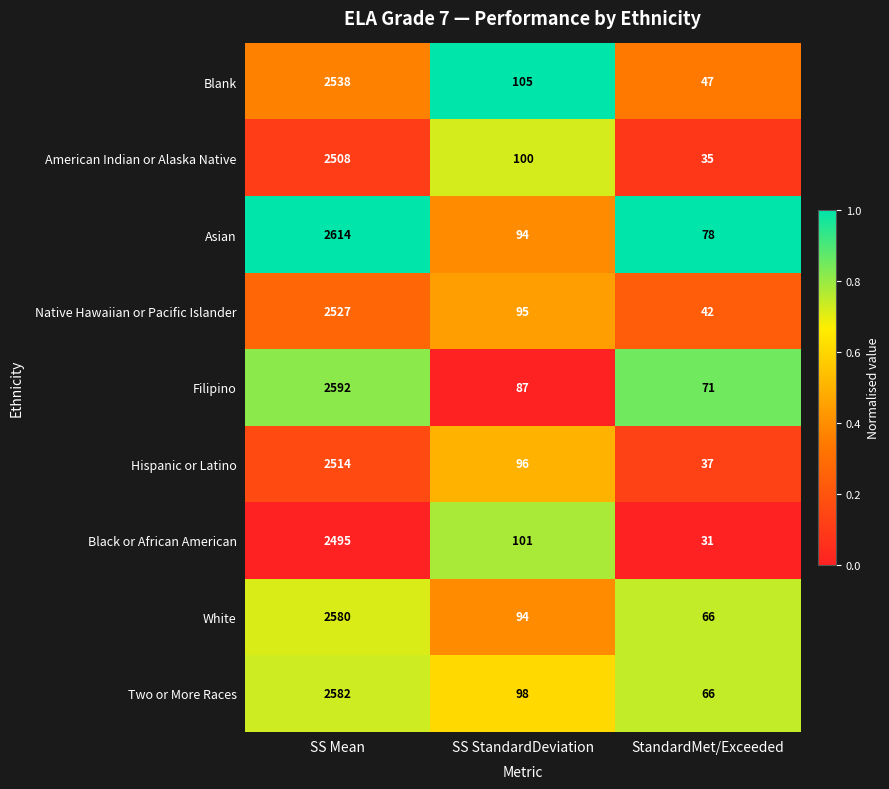

What is the difference between the White values at StandardMet/Exceeded and SS StandardDeviation?

28